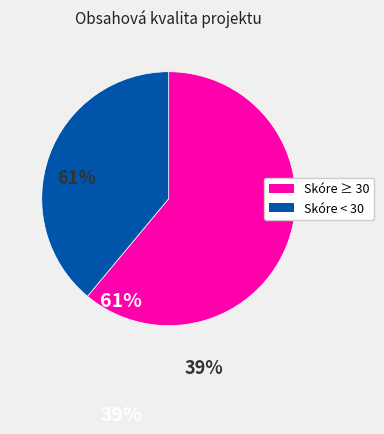

Does any single category account for the majority?

Yes